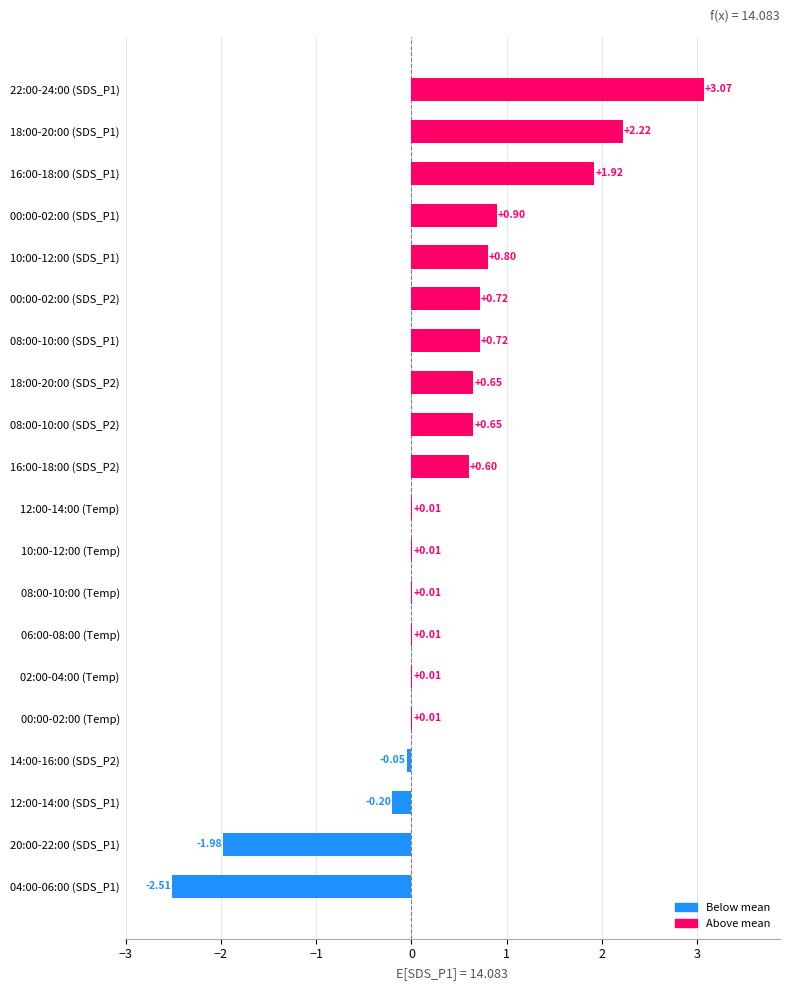

Which has a higher value, 08:00-10:00 (Temp) or 18:00-20:00 (SDS_P1)?

18:00-20:00 (SDS_P1)